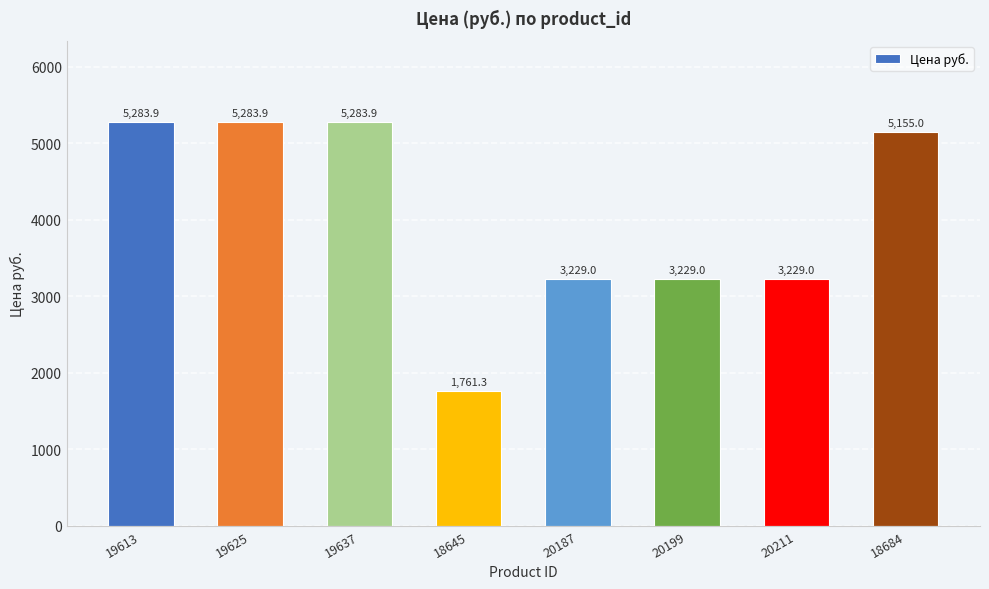

Reading right to left, what are all the values shown in this chart?

18684=5155.0	20211=3229.0	20199=3229.0	20187=3229.0	18645=1761.3	19637=5283.9	19625=5283.9	19613=5283.9